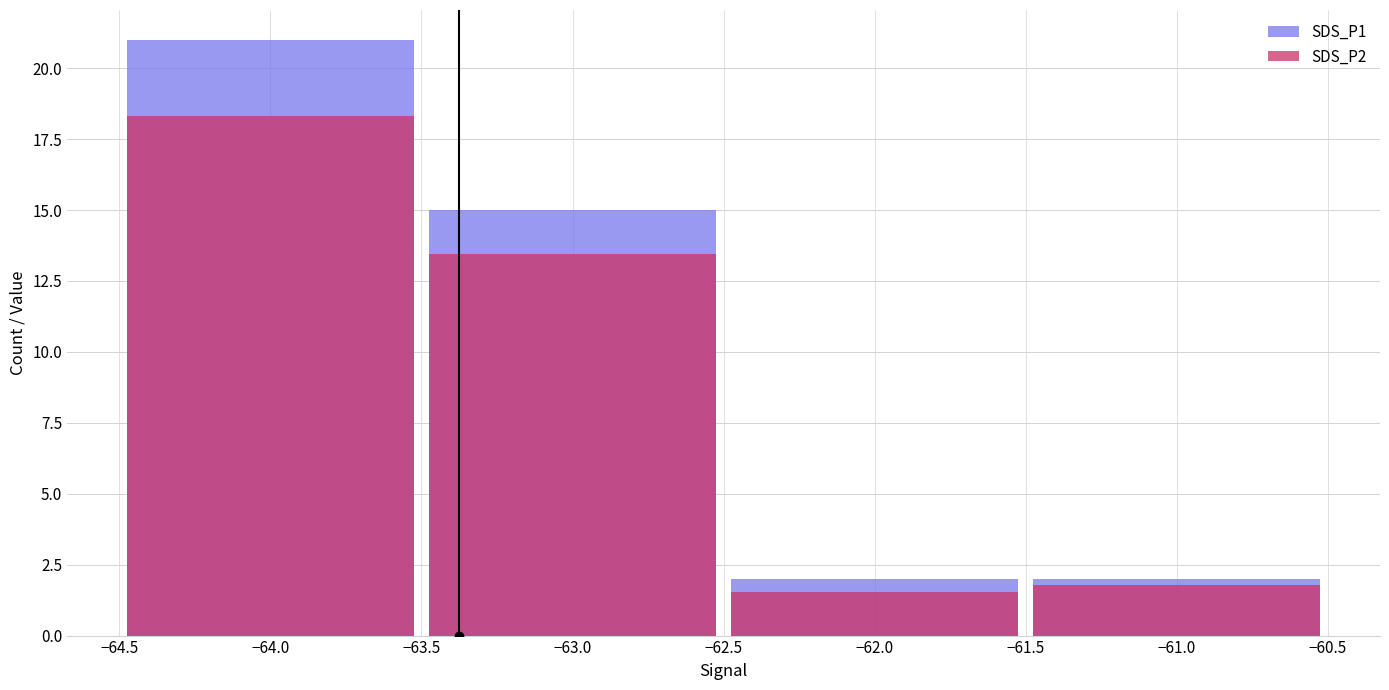

What is the lowest value of the SDS_P2 series?

1.5